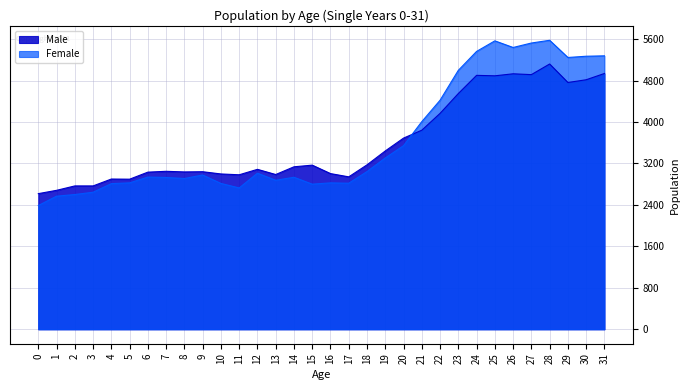

List the series in order of their peak value, highest first.

Female, Male